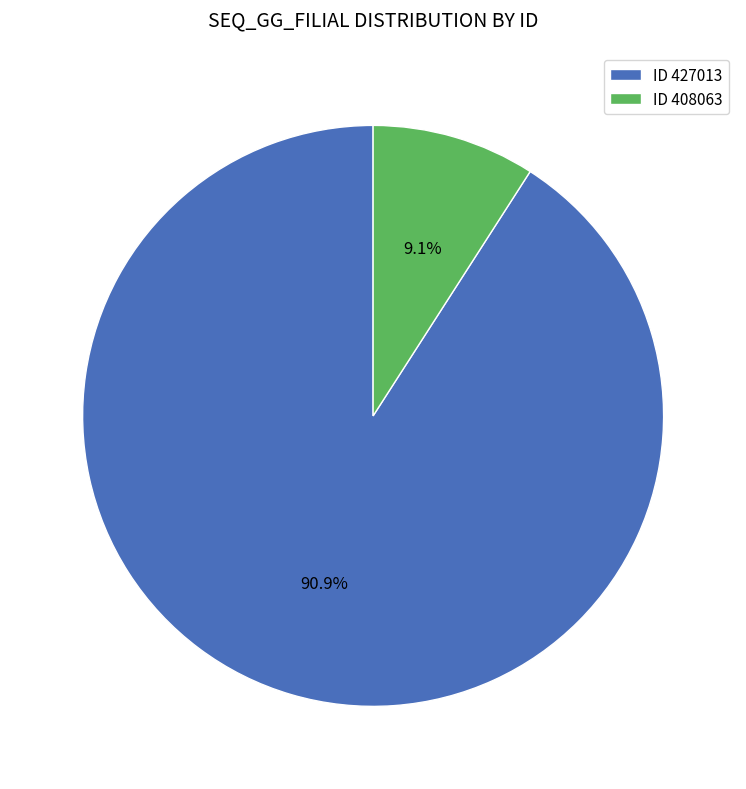

Which slice is the smallest?

ID 408063